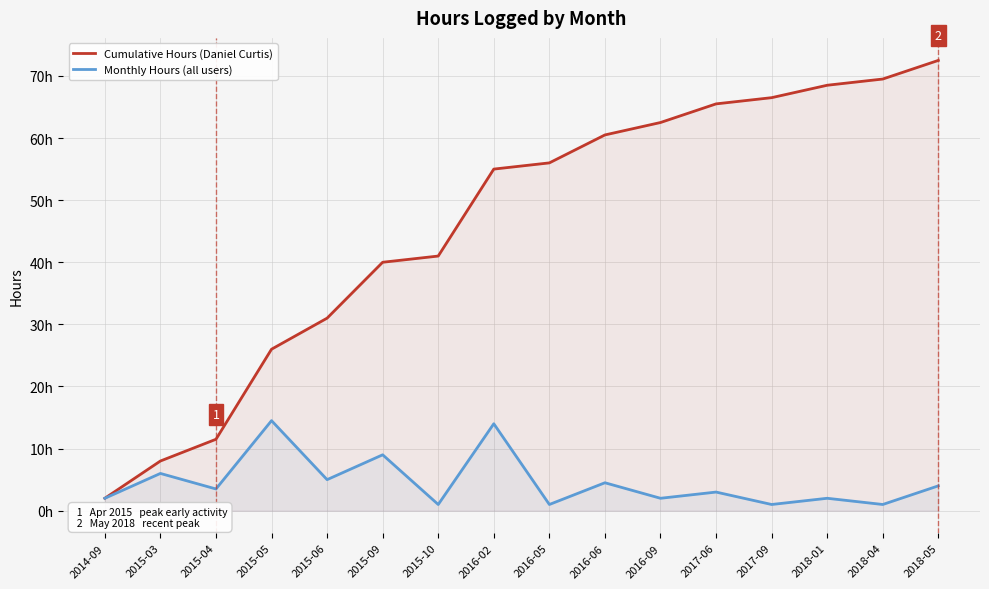

Reading left to right, list all the values displayed in this chart.

Cumulative Hours (Daniel Curtis): 2.0	8.0	11.5	26.0	31.0	40.0	41.0	55.0	56.0	60.5	62.5	65.5	66.5	68.5	69.5	72.5
Monthly Hours (all users): 2.0	6.0	3.5	14.5	5.0	9.0	1.0	14.0	1.0	4.5	2.0	3.0	1.0	2.0	1.0	4.0